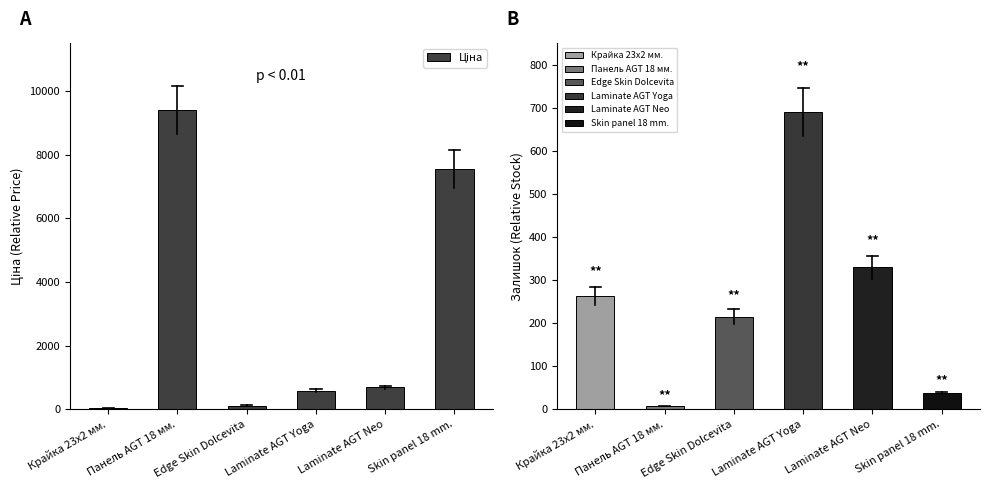

How many data points are less than 689?

3